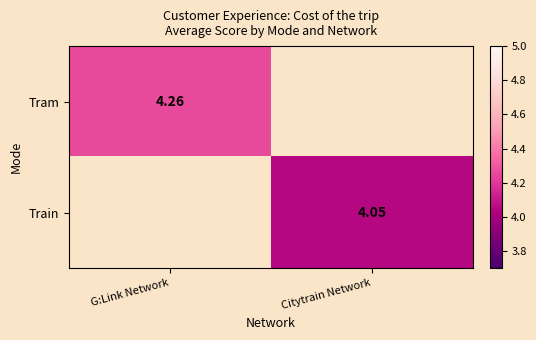

Is the value of Tram at G:Link Network greater than the value of Train at Citytrain Network?

Yes